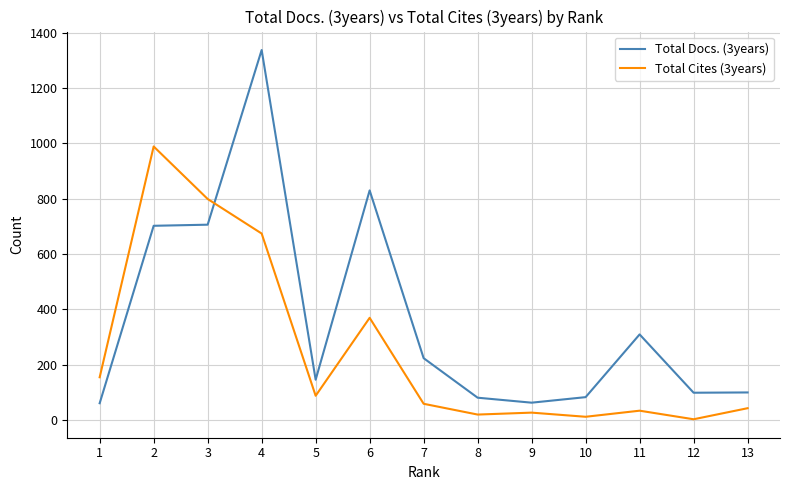

What is the greatest value displayed?

1338